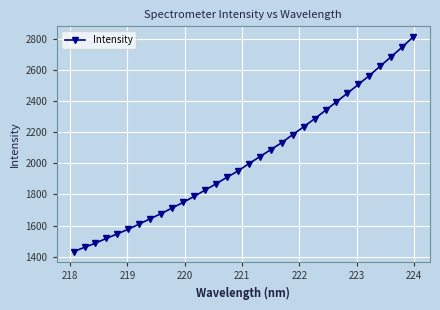

What is the difference between the second highest and second lowest values?

1287.8